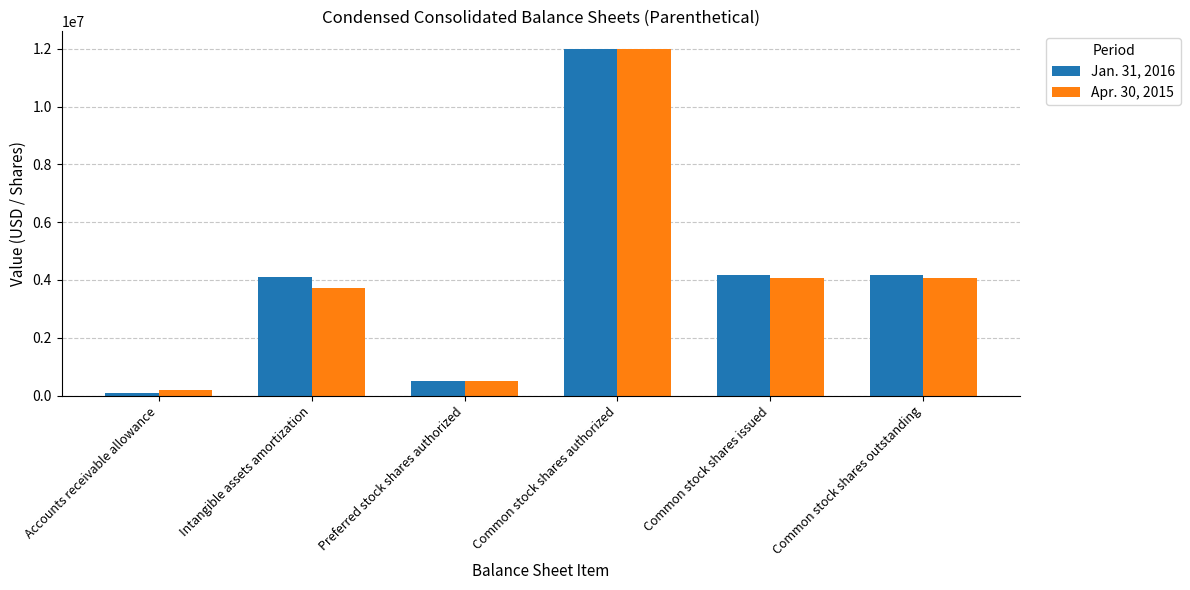

What is the approximate value of Apr. 30, 2015 at Preferred stock shares authorized, to the nearest 50?

500000